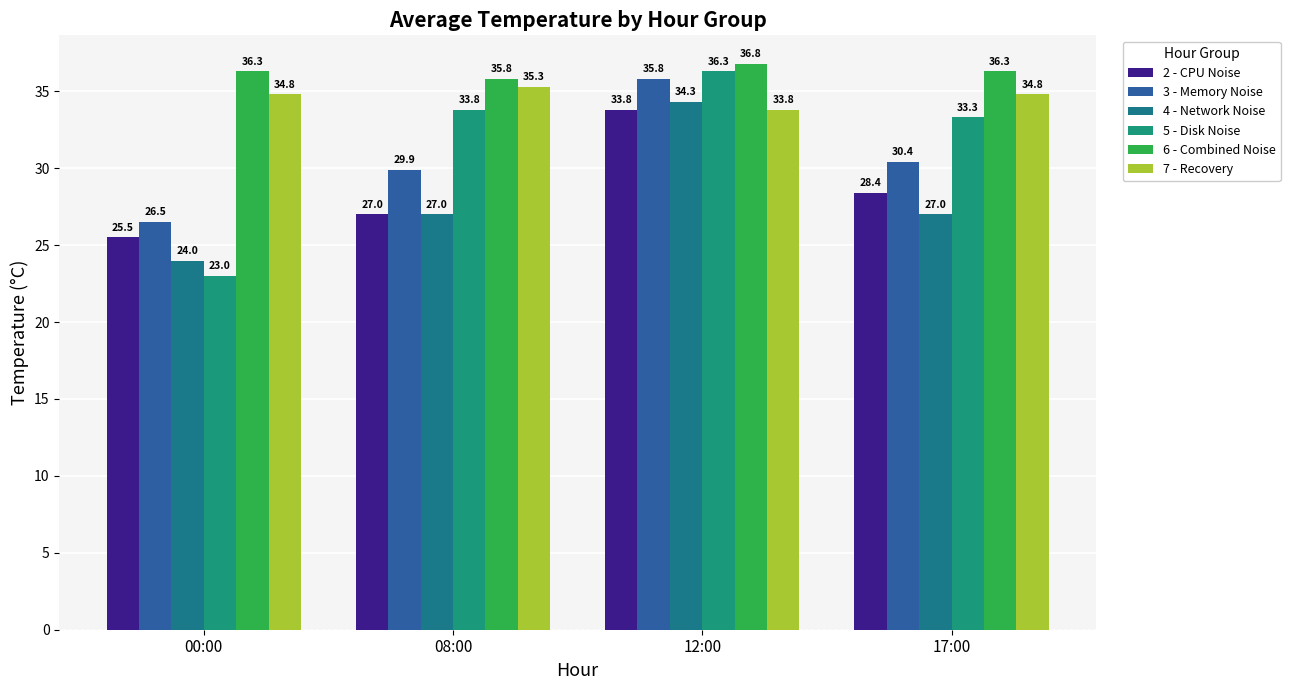

True or false: 2 - CPU Noise has a value of 37.4 at 17:00.

False